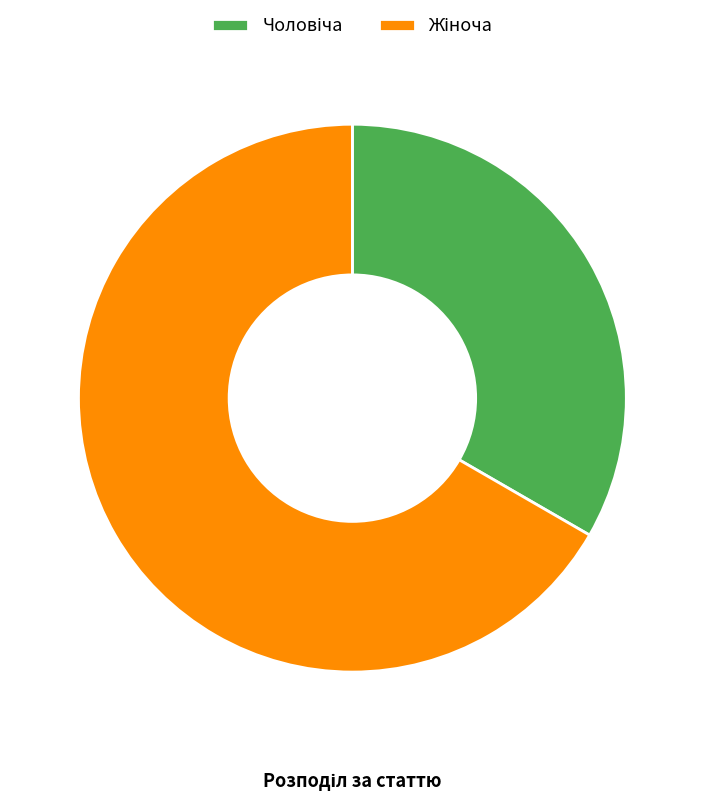

Does any single category account for the majority?

Yes